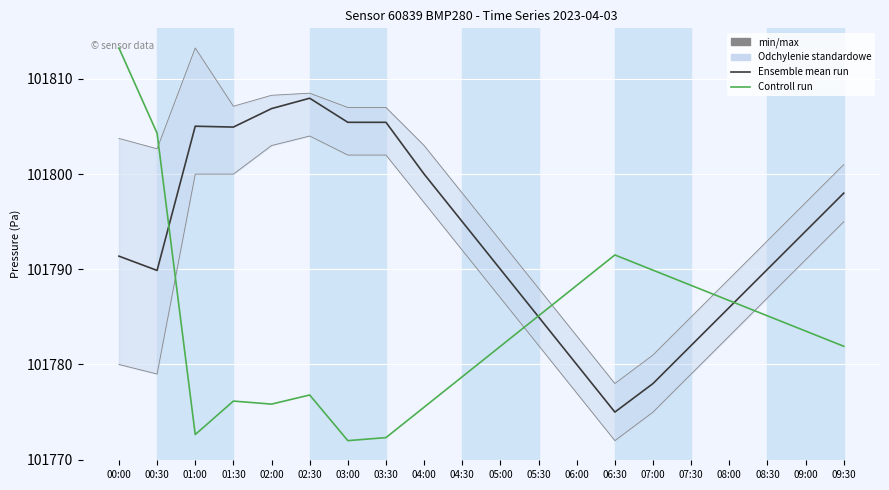

Reading left to right, extract all data points from this chart.

Ensemble mean run: 101791.4	101789.9	101805.0	101804.9	101806.9	101808.0	101805.4	101805.4	101800.0	101795.0	101790.0	101785.0	101780.0	101775.0	101778.0	101782.0	101786.0	101790.0	101794.0	101798.0
Controll run: 101813.2	101804.3	101772.6	101776.2	101775.8	101776.8	101772.0	101772.3	101775.5	101778.7	101781.9	101785.1	101788.3	101791.5	101789.9	101788.3	101786.7	101785.1	101783.5	101781.9
min/max: 101780.0	101779.0	101800.0	101800.0	101803.0	101804.0	101802.0	101802.0	101797.0	101792.0	101787.0	101782.0	101777.0	101772.0	101775.0	101779.0	101783.0	101787.0	101791.0	101795.0